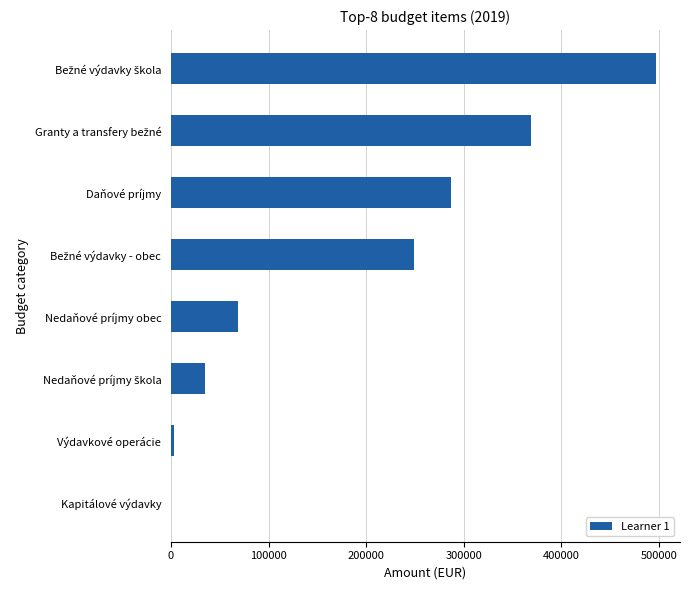

What is the sum of all values?

1506230